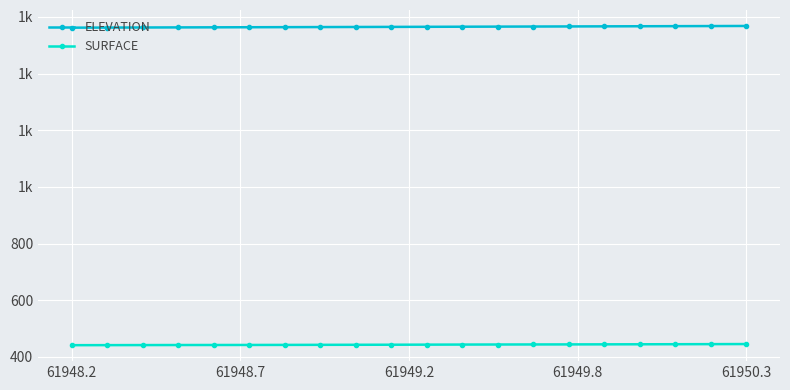

True or false: ELEVATION and SURFACE intersect in this chart.

False